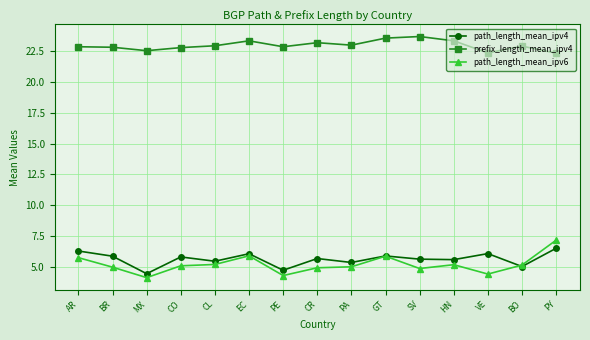

At which label does path_length_mean_ipv4 first exceed 5?

AR